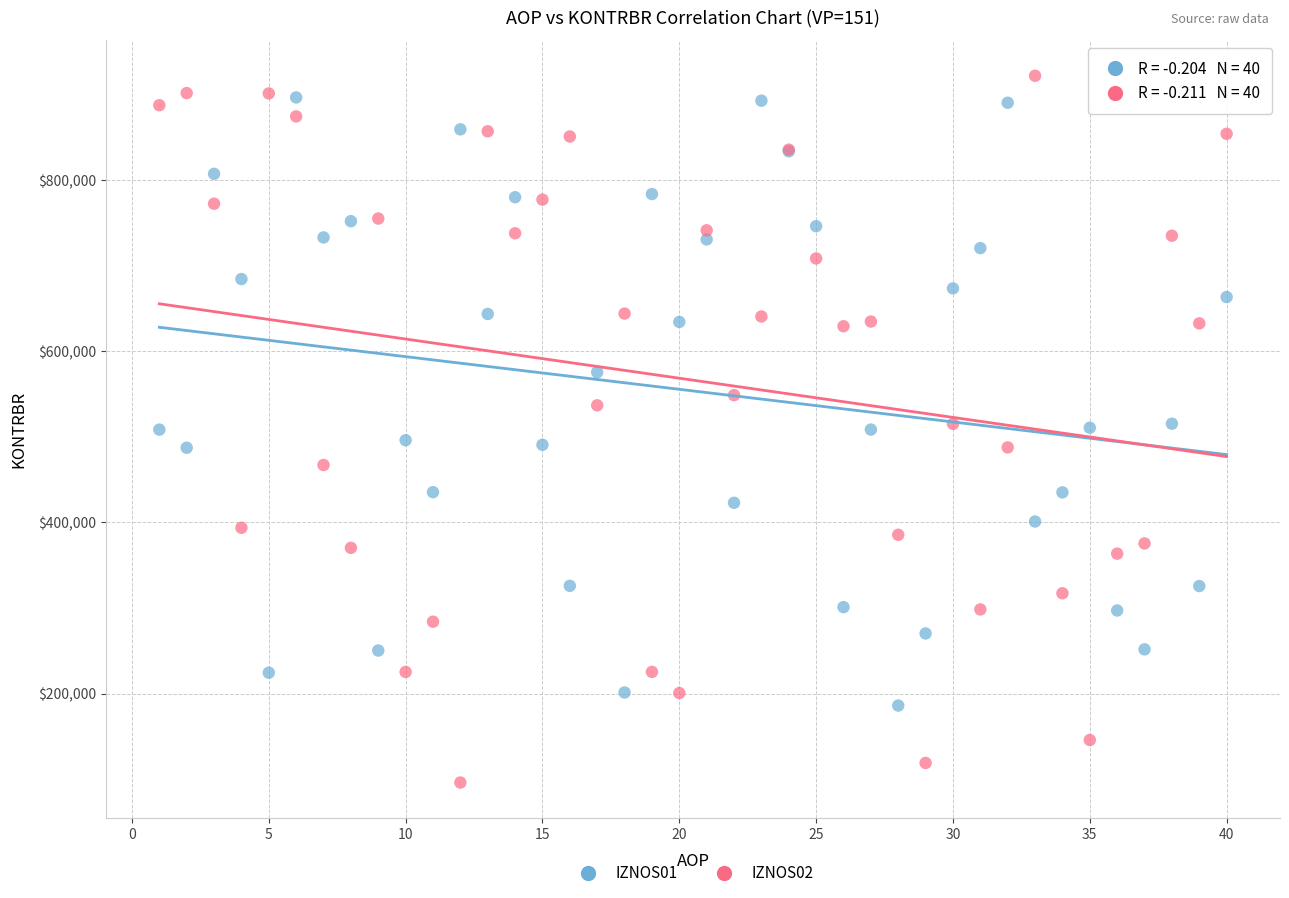

Which series reaches the minimum Y coordinate?

IZNOS02